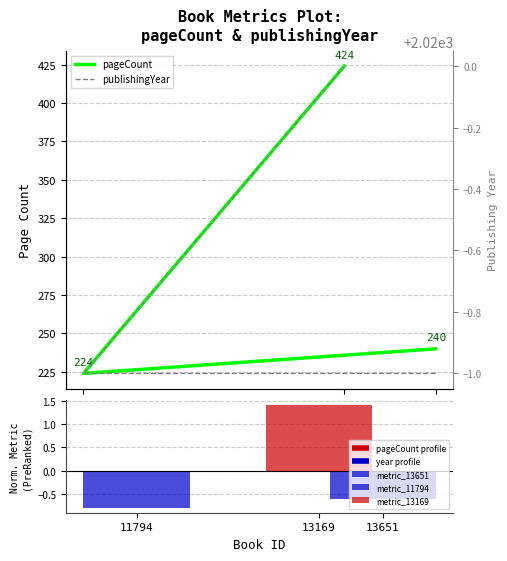

Which series has the largest total across all categories?

publishingYear